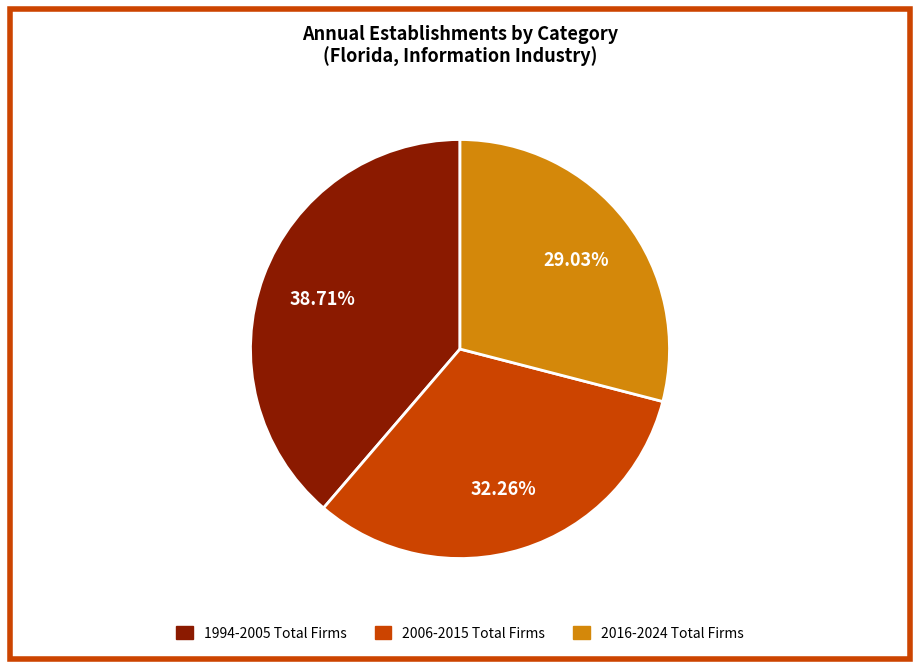

Is there a majority slice in this chart?

No